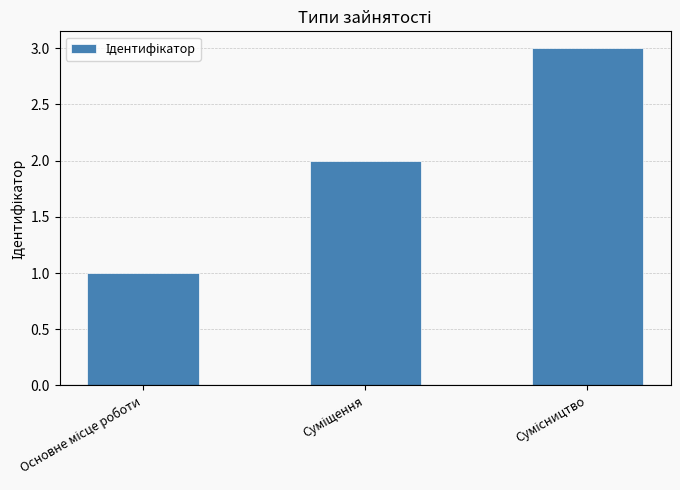

What is the smallest value displayed?

1